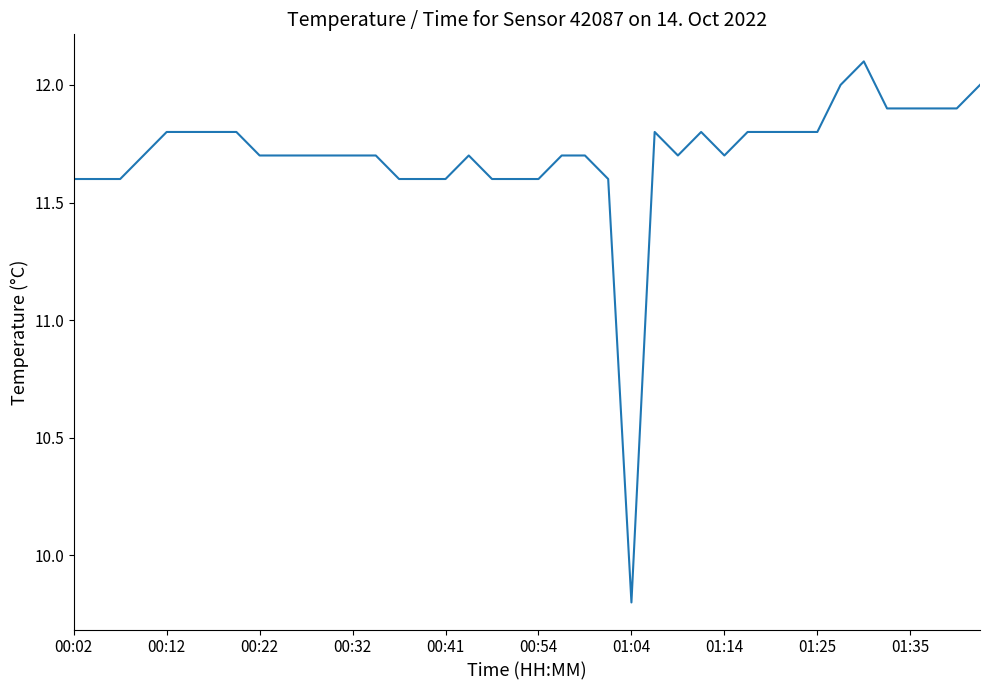

What is the maximum value shown in the chart?

12.1